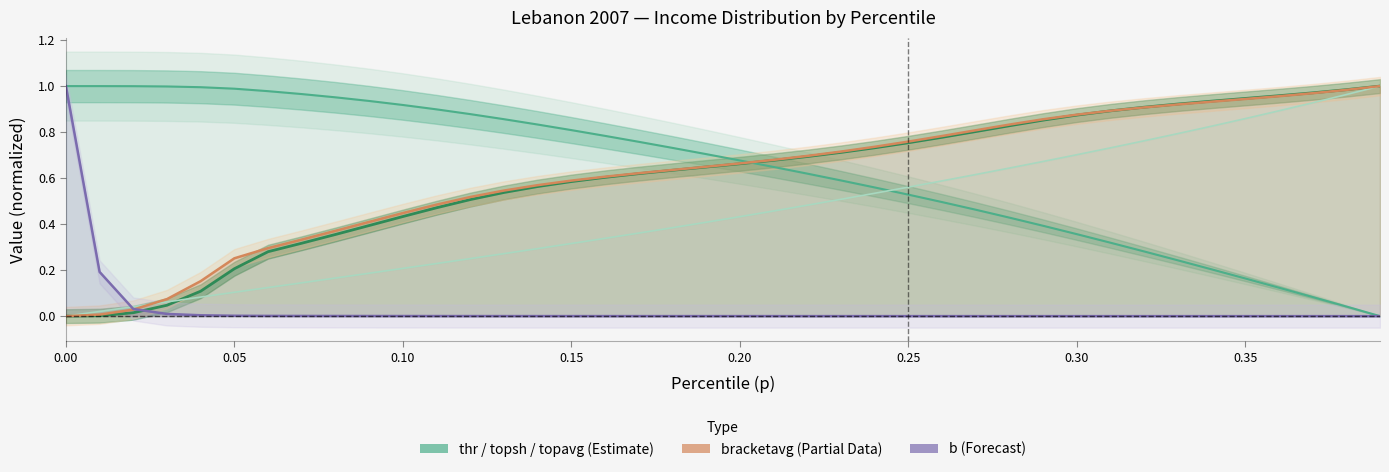

At how many categories does at least one series exceed 0?

40